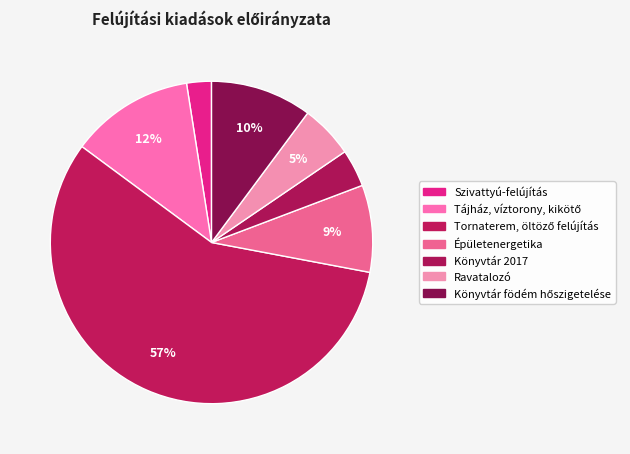

What is the smallest slice in the pie chart?

Szivattyú-felújítás